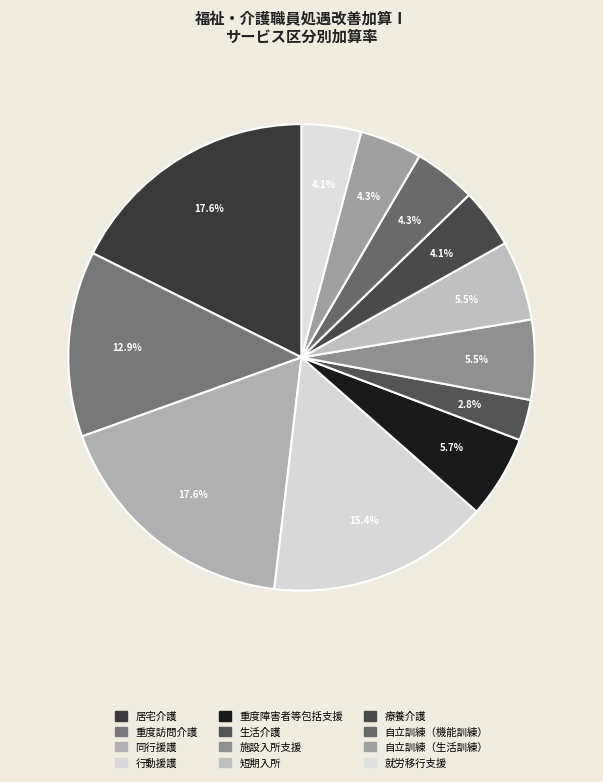

What is the total percentage of 生活介護 and 行動援護?

18.2%